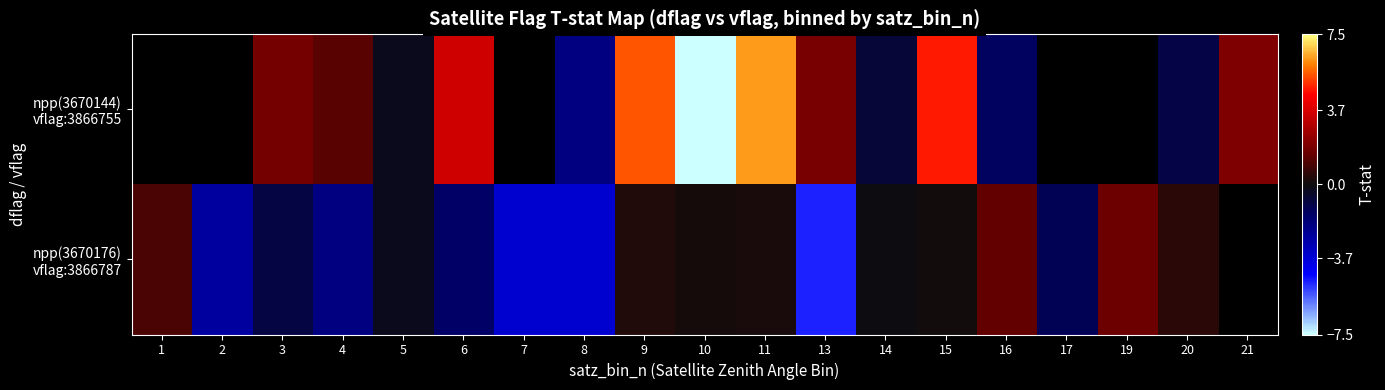

Rank the series by their average value, from lowest to highest.

npp(3670144) vflag:3866755, npp(3670176) vflag:3866787